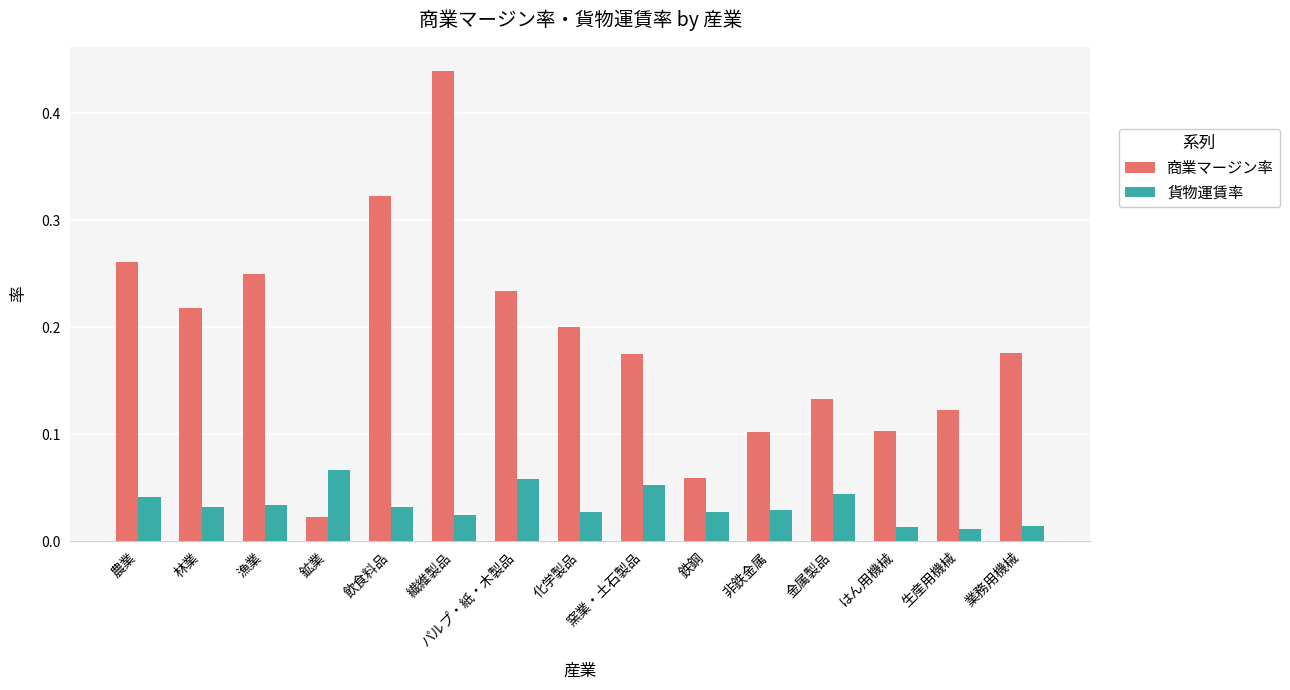

Which series changed the most between 鉄鋼 and 金属製品?

商業マージン率